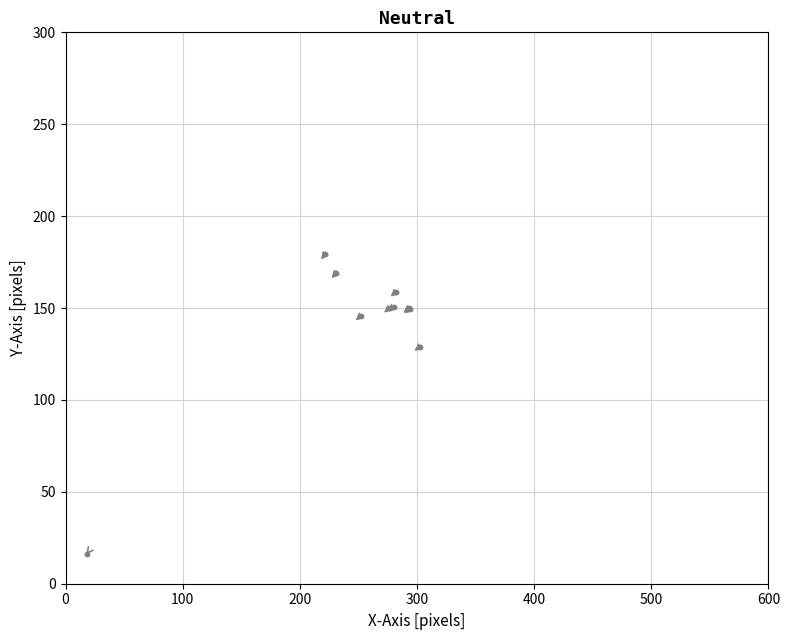

What Y value in the scatter plot is closest to 97?

129.0